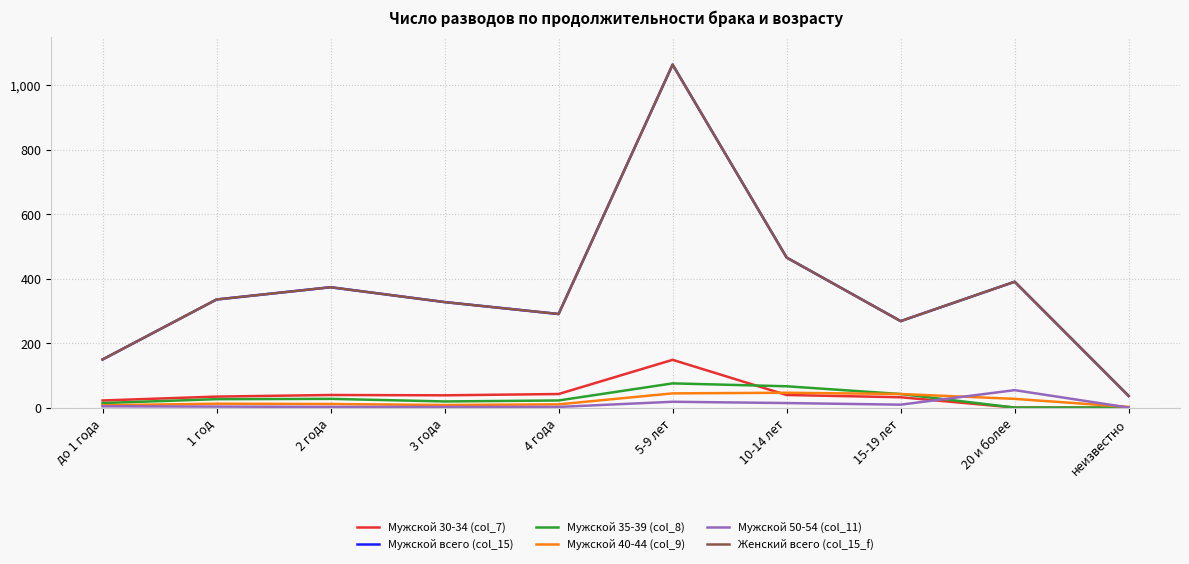

True or false: Мужской 35-39 (col_8) has a value of 8 at 3 года.

False